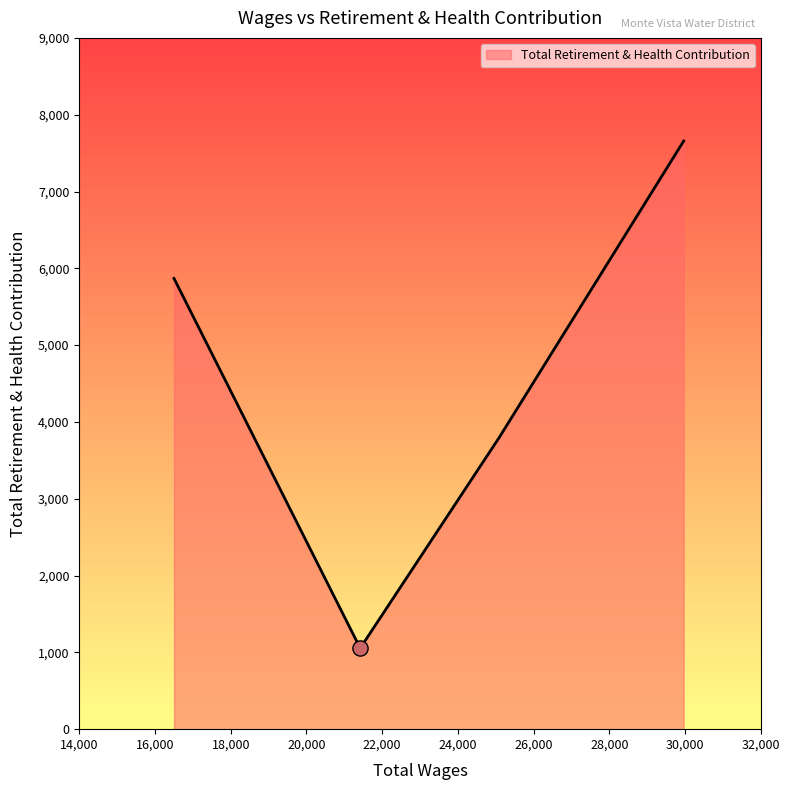

True or false: there are more than 1 points higher than both neighbors.

False